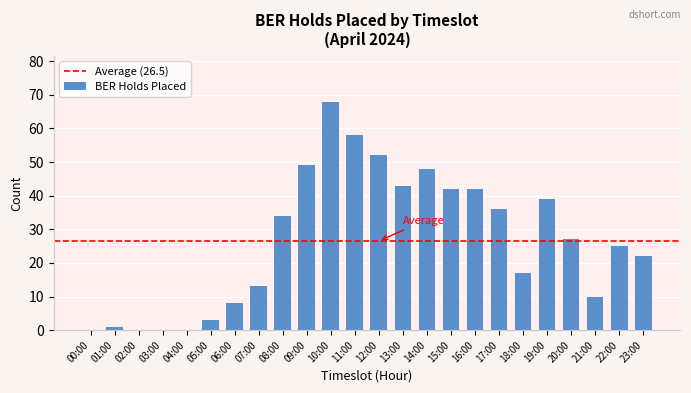

What is the ratio of the value at 14:00 to the value at 19:00?

1.2